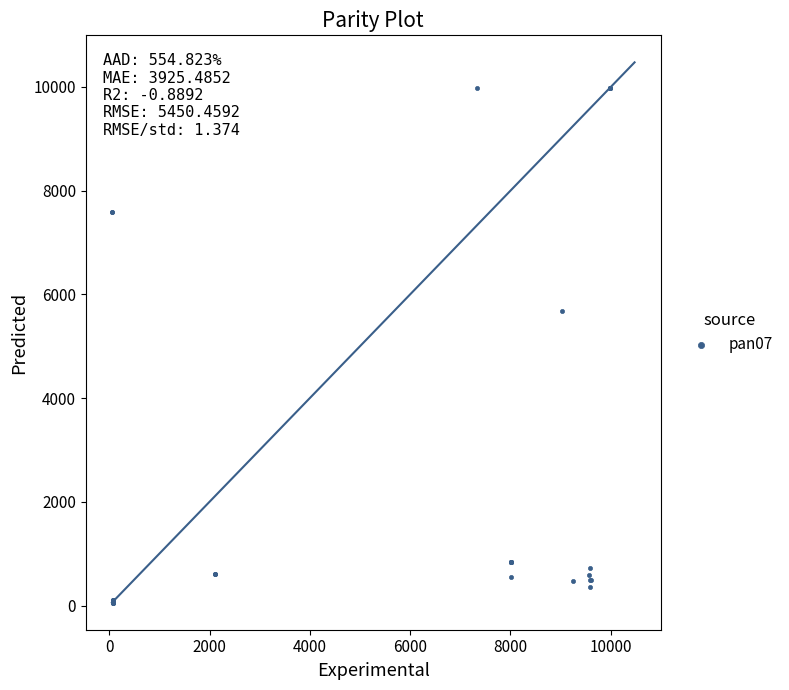

What Y value in the scatter plot is closest to 5016?

5673.8